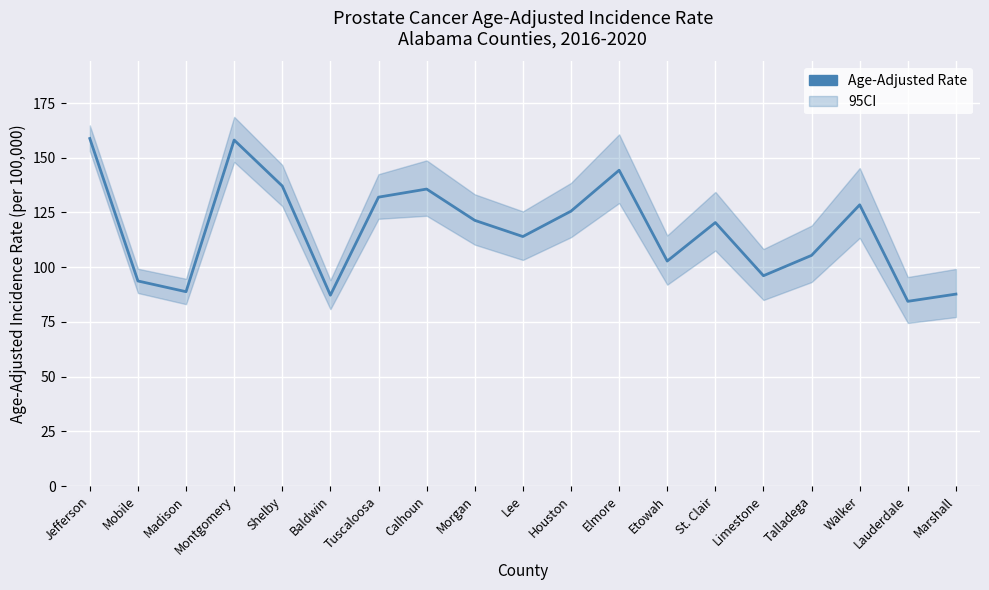

What is the label of the 6th point from the left?

Baldwin